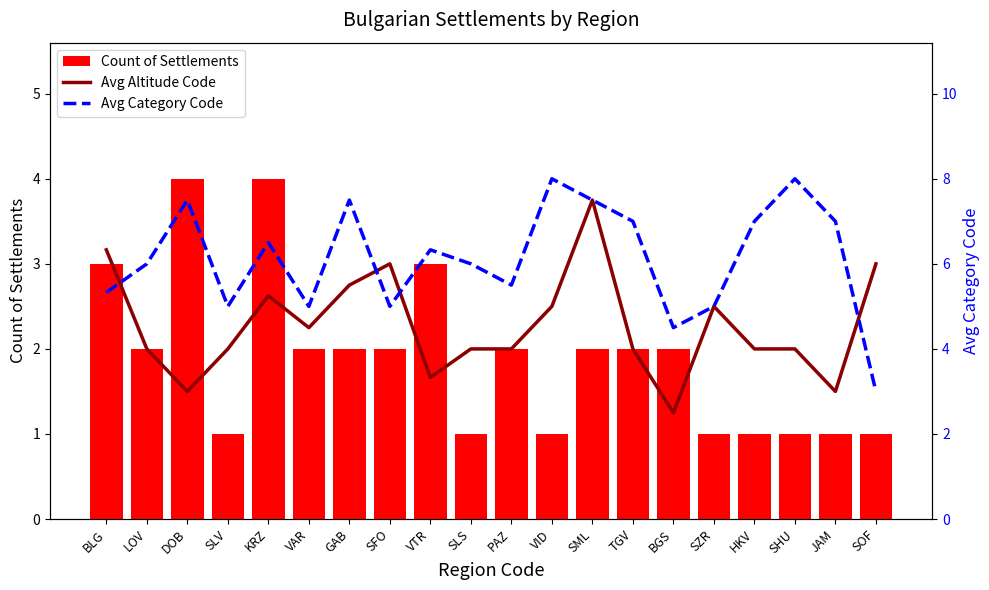

What is the difference between the second highest and minimum values in the Avg Altitude Code series?

3.8